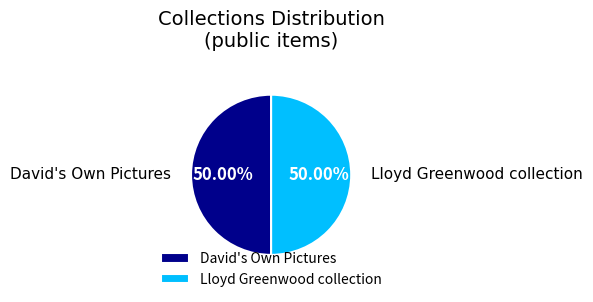

Approximately how many times larger is the value at David's Own Pictures compared to Lloyd Greenwood collection?

1.0